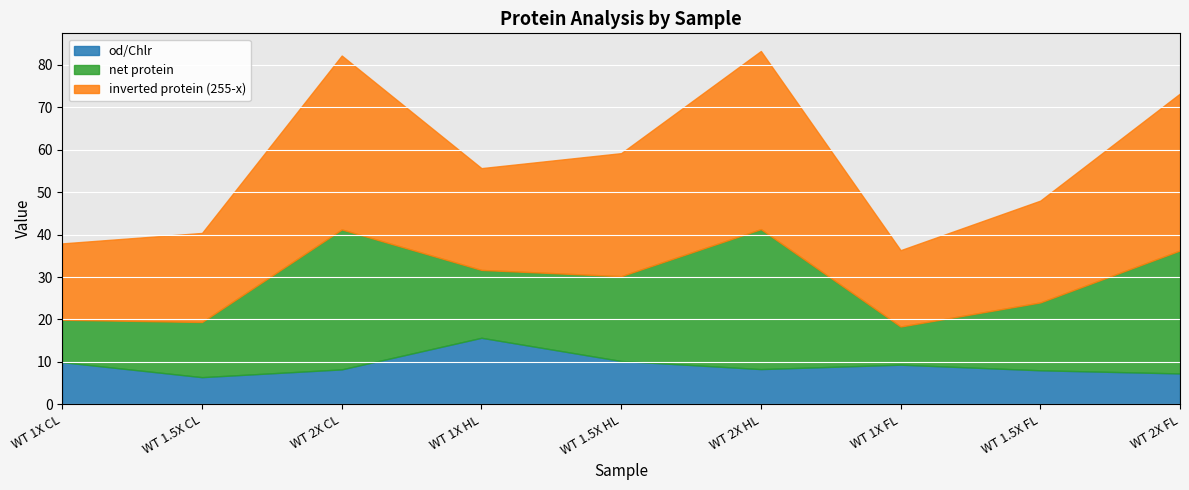

What is the label of the 9th point from the right?

WT 1X CL